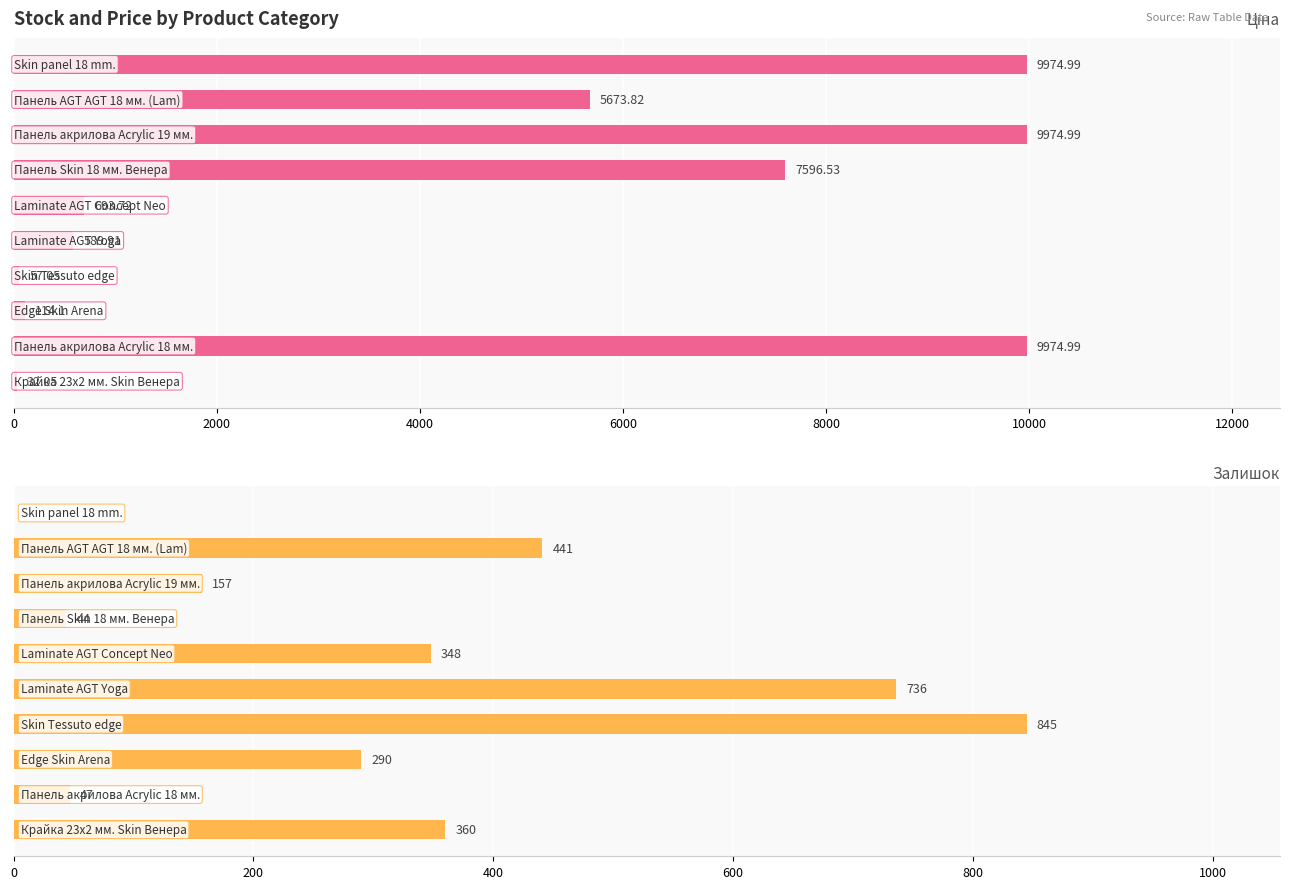

What position from the right is 8?

2